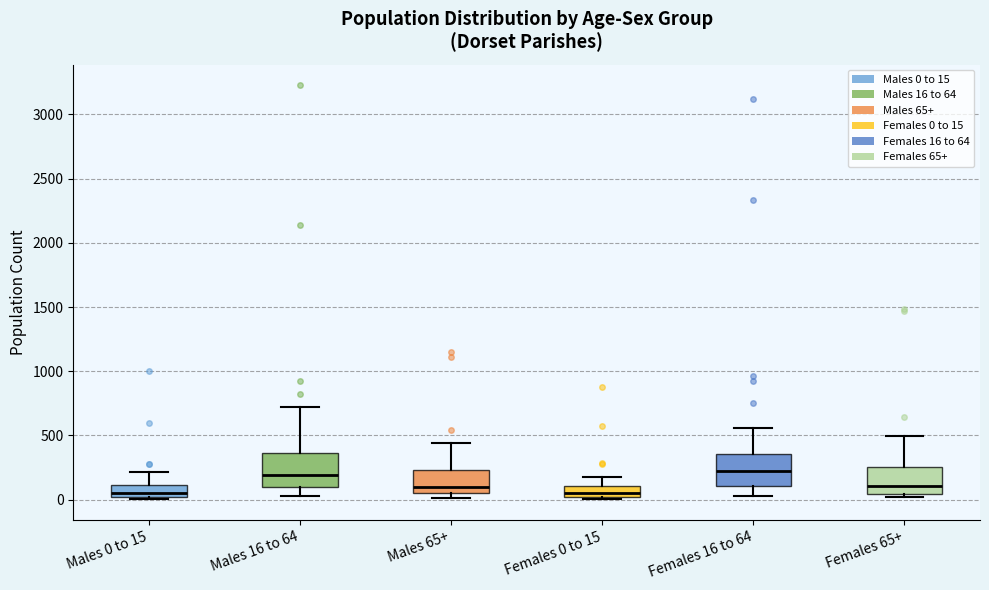

Where is the lower edge of the box for Females 16 to 64 on the y-axis? The values are not printed on the chart, so give them approximately, as read against the axis.

100